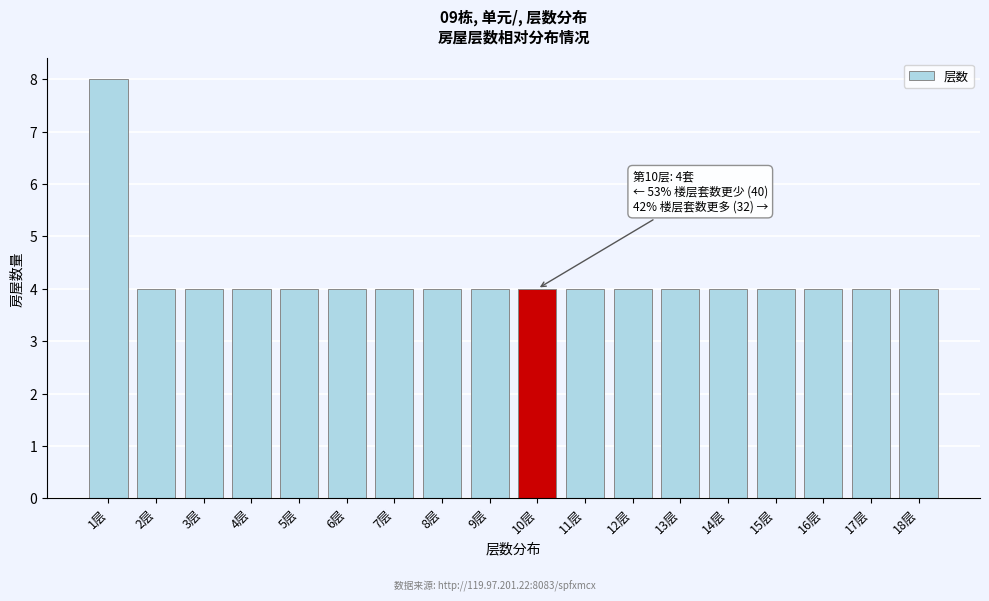

Reading right to left, transcribe all the data shown in this chart.

4	4	4	4	4	4	4	4	4	4	4	4	4	4	4	4	4	8